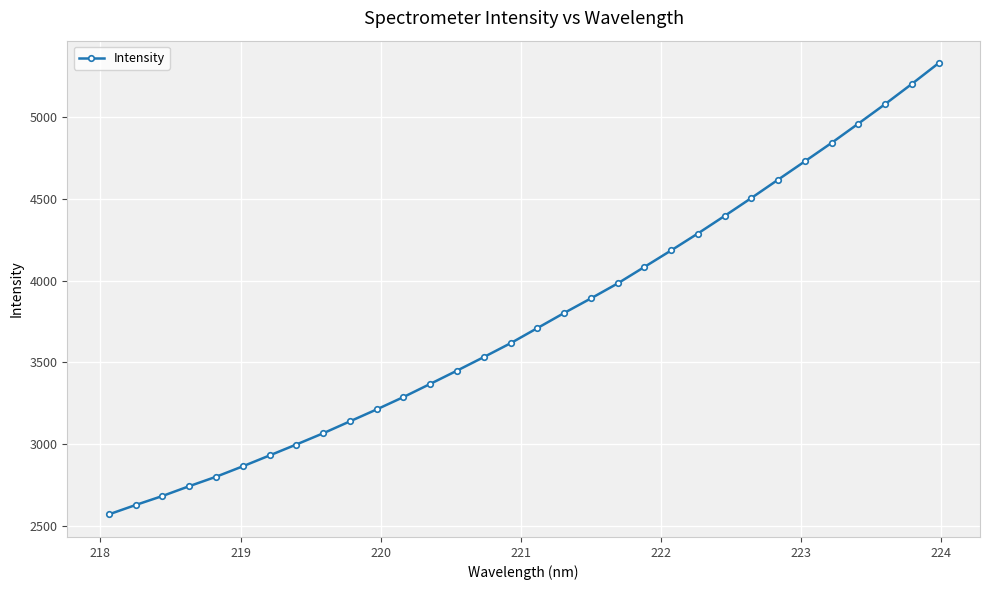

What is the maximum value shown in the chart?

5327.4